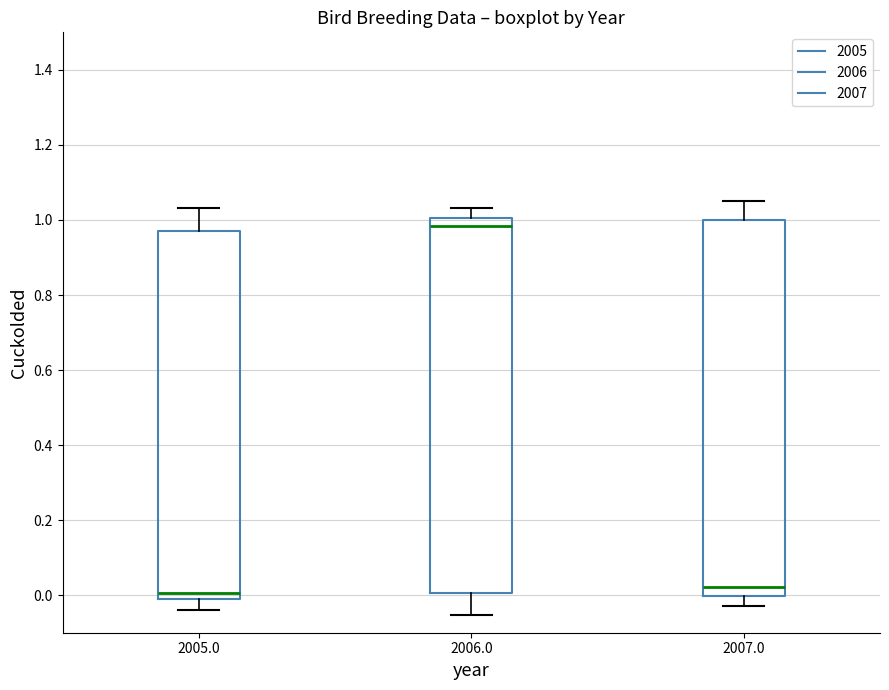

Reading left to right, transcribe this box plot: for each box, give where its median line is, the range the box spans, and where its two whiskers end, as read against the y-axis. The values are not printed on the chart, so give them approximately, as read against the axis.

2005.0: median 0.00, box -0.02 to 0.98, whiskers -0.04 to 1.04
2006.0: median 0.98, box 0.00 to 1.00, whiskers -0.06 to 1.04
2007.0: median 0.02, box 0.00 to 1.00, whiskers -0.02 to 1.04